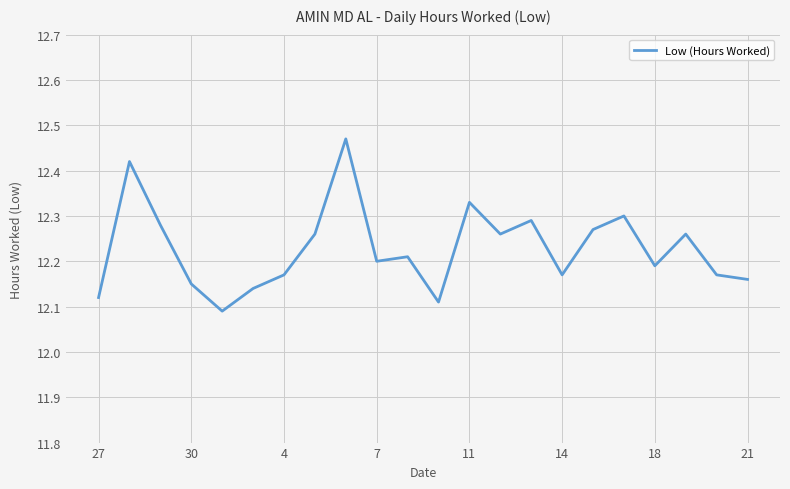

What is the difference between the maximum and minimum values?

0.4